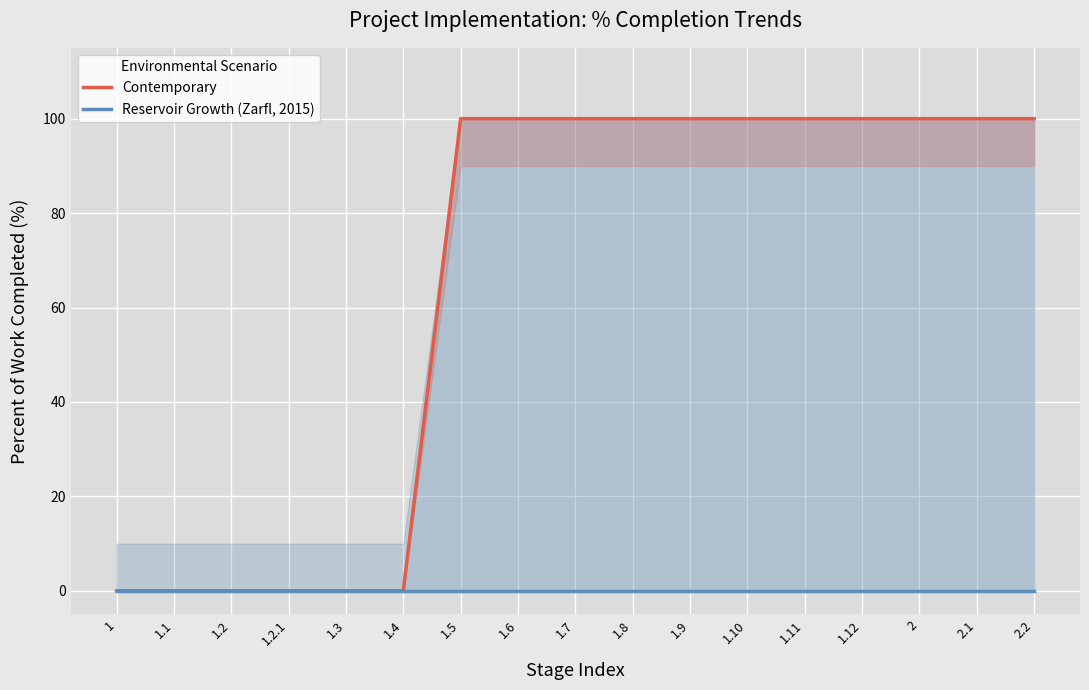

Is the value of Reservoir Growth (Zarfl, 2015) at 1.12 greater than the value of Contemporary at 1.1?

No